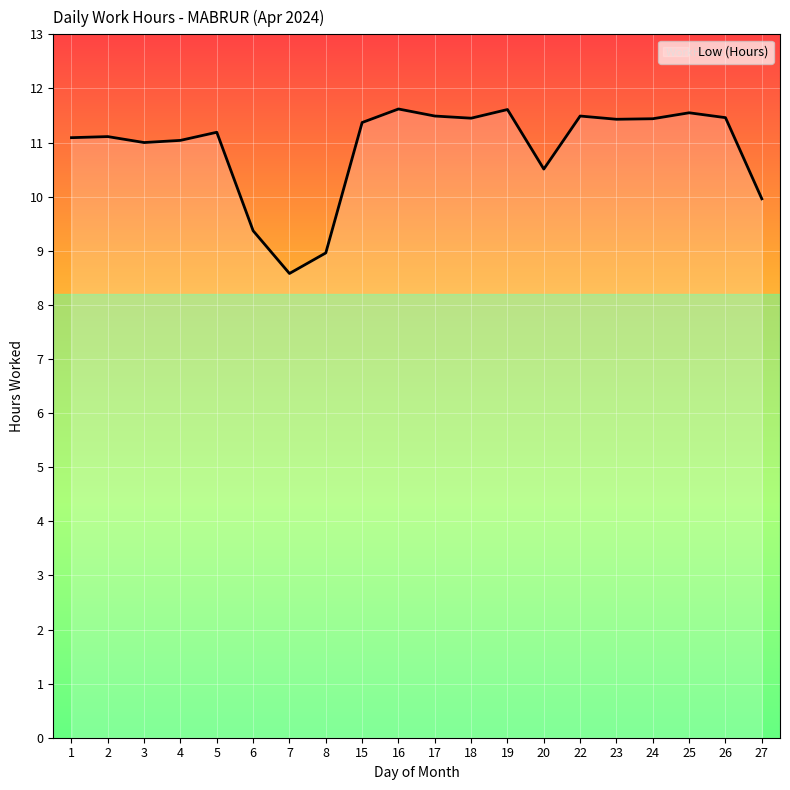

Does the chart display data point markers on the line(s)?

No